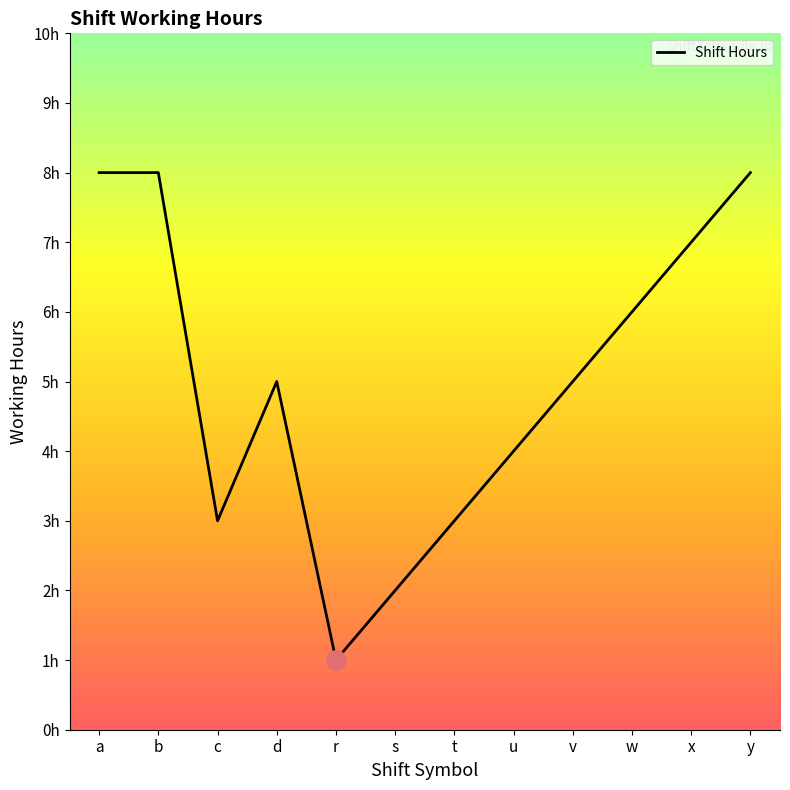

What is the approximate value at c?

3